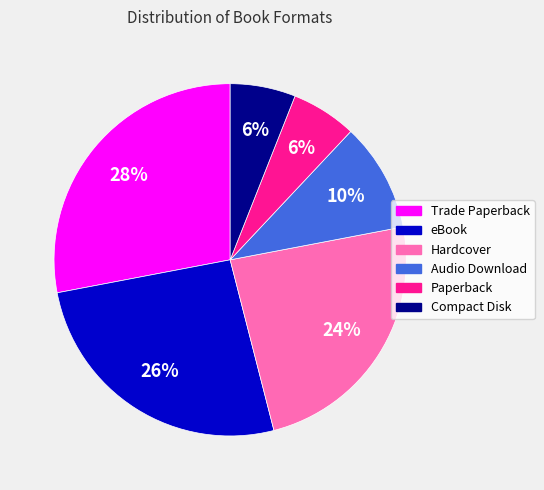

To the nearest percent, what percentage of the pie is Trade Paperback?

28%